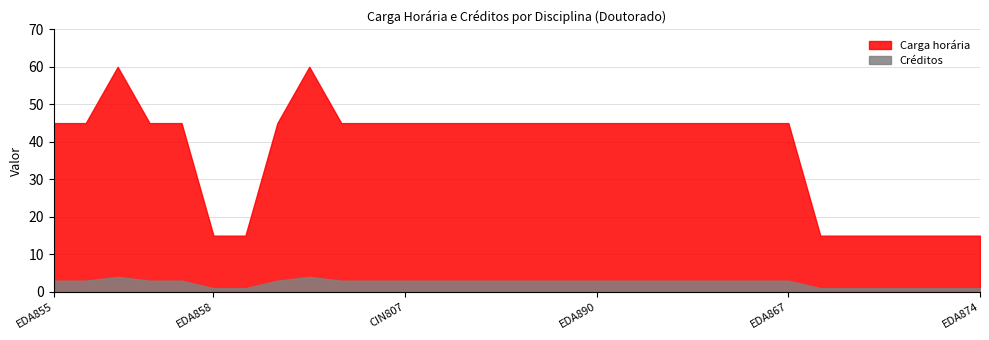

Rank the series by their maximum value, from lowest to highest.

Créditos, Carga horária